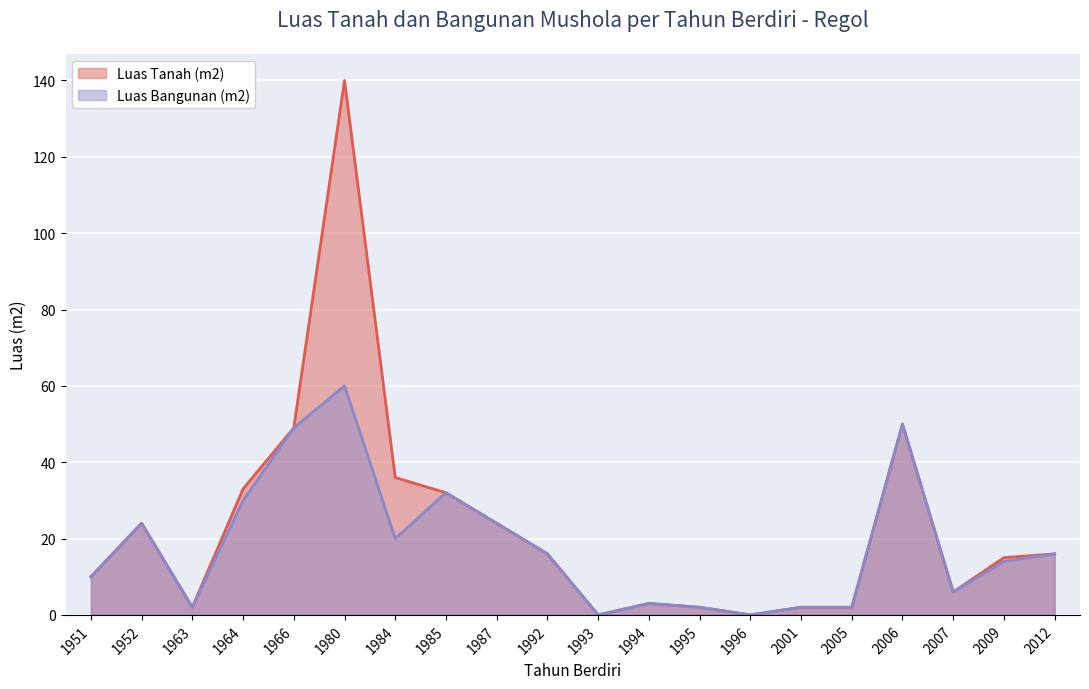

What is the sum of all Luas Tanah (m2) values?

462